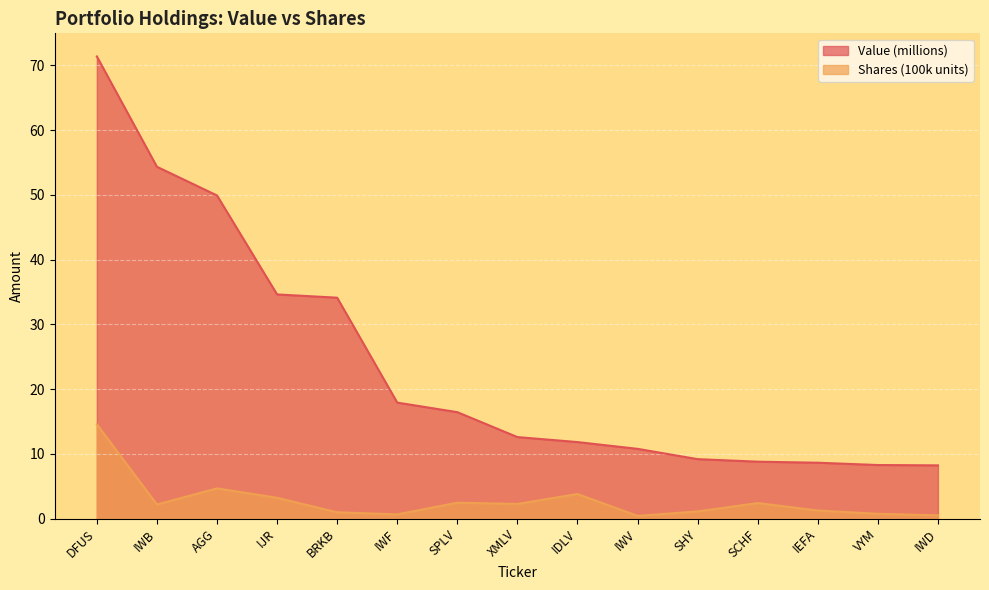

What is the smallest value displayed?

0.4